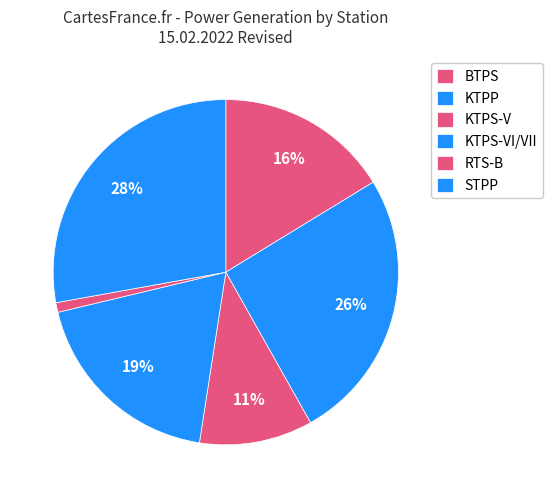

How many segments does this pie chart have?

6